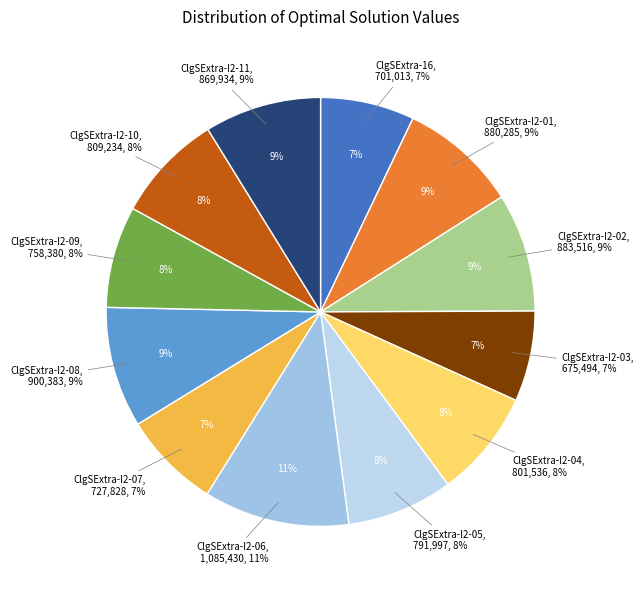

Which category has the biggest portion of the pie?

ClgSExtra-I2-06